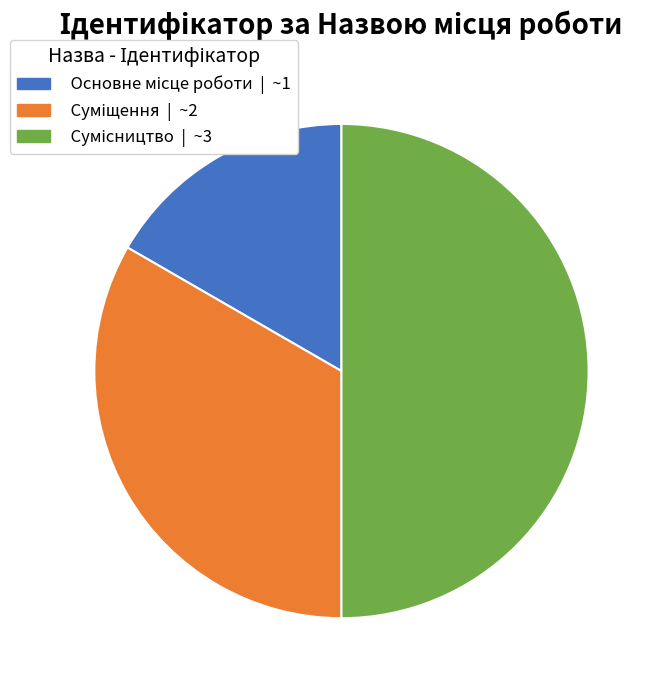

Does Основне місце роботи account for over 50% of the chart?

No